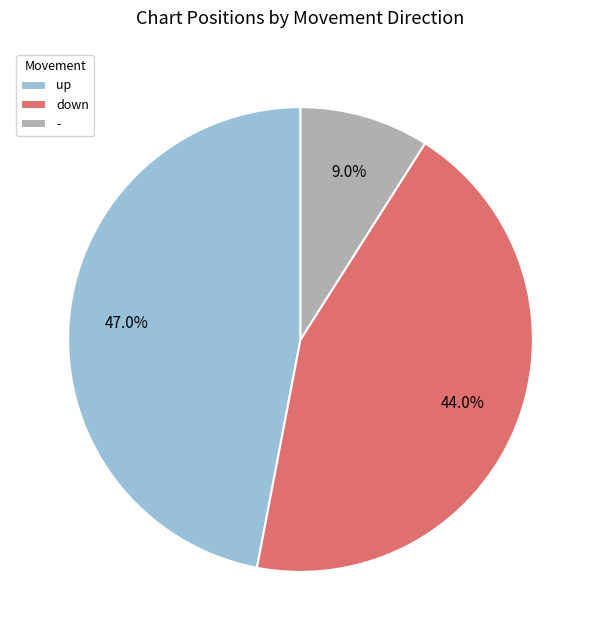

To the nearest percent, what is the difference between the - and up slice percentages?

38%